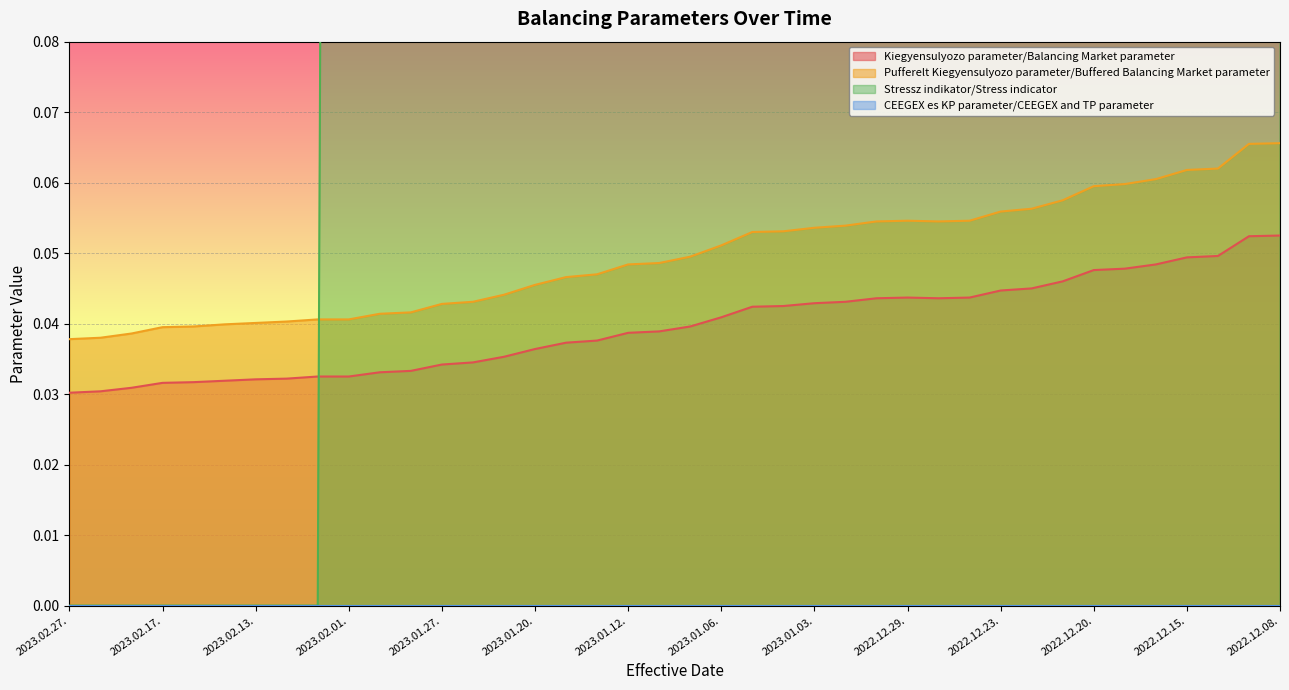

Where is Kiegyensulyozo parameter/Balancing Market parameter nearest to the value 0?

2023.02.27.